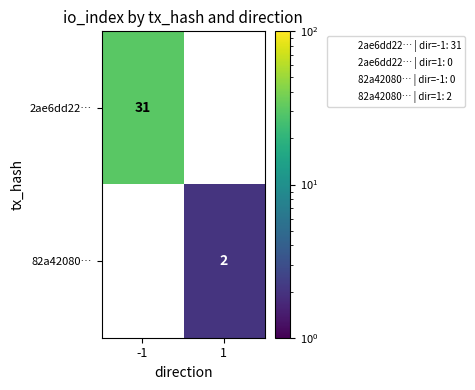

Count the number of data series in this chart.

2